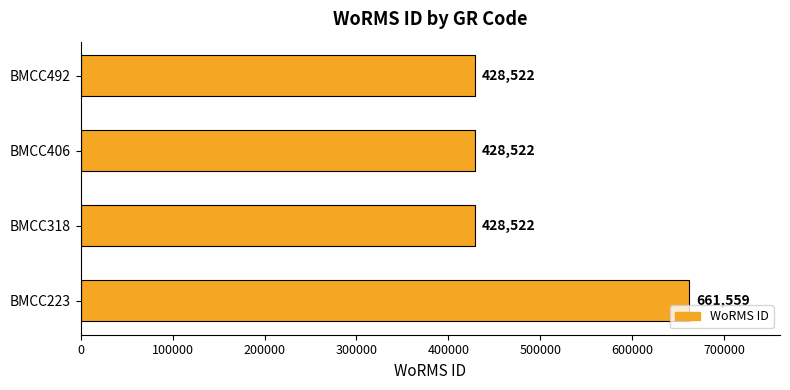

What value does the data have at BMCC318, to the nearest 50?

428500